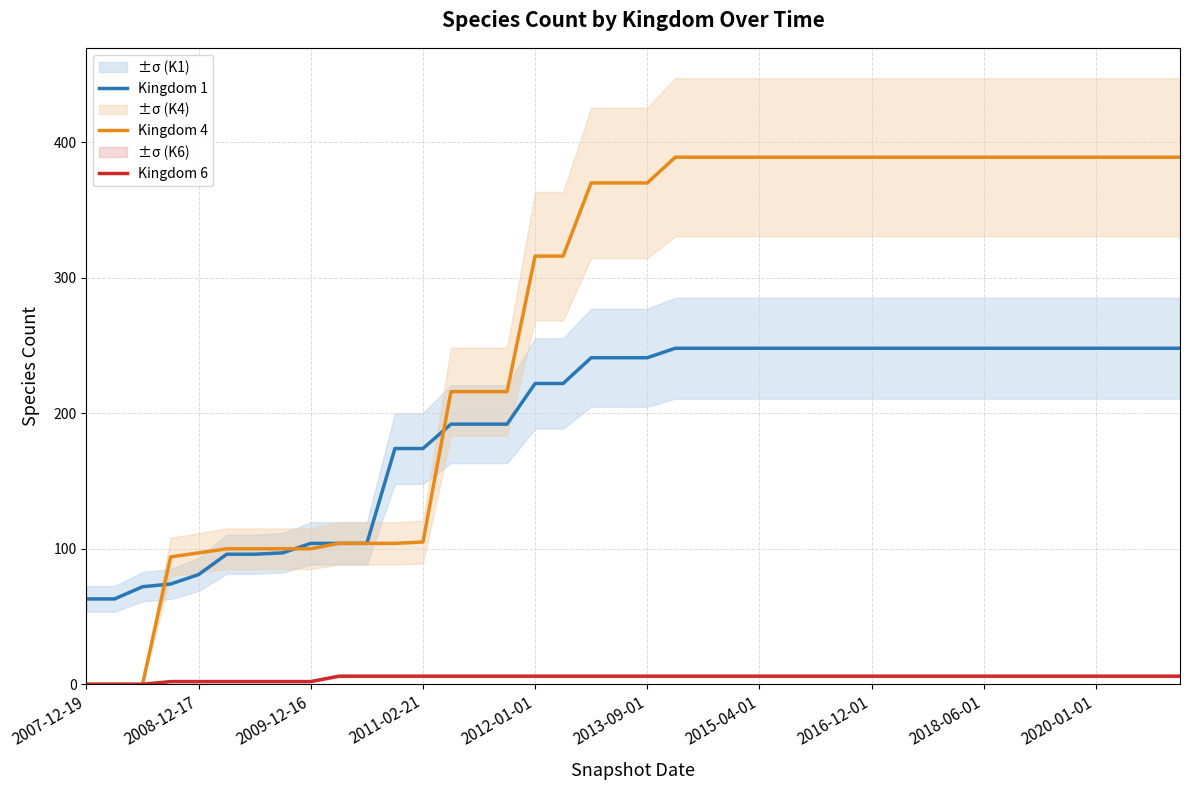

How many categories are shown in the chart?

40